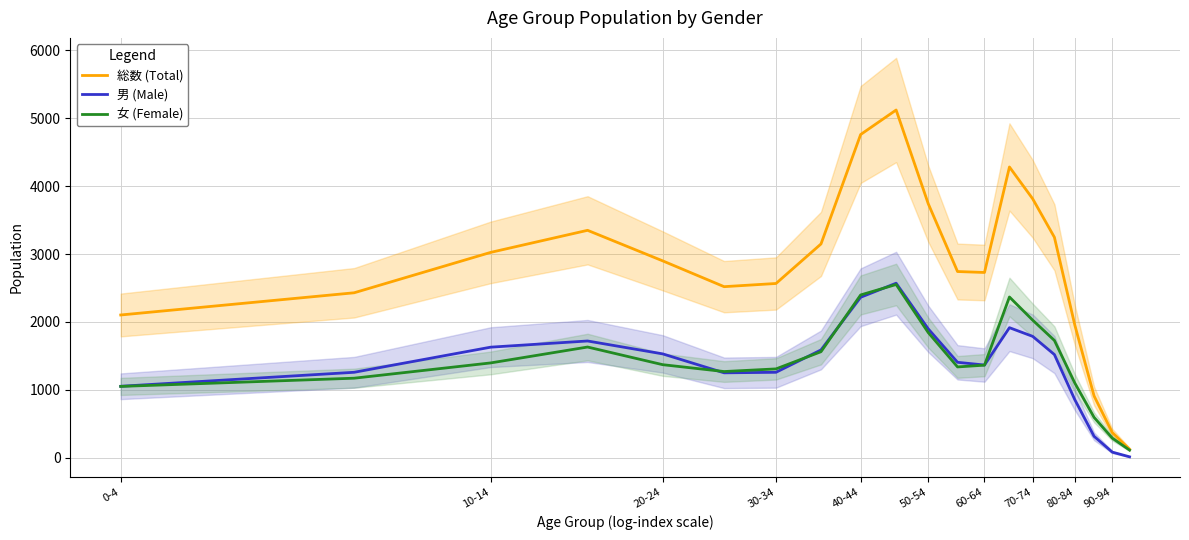

What is the sum of all 総数 (Total) values?

55826